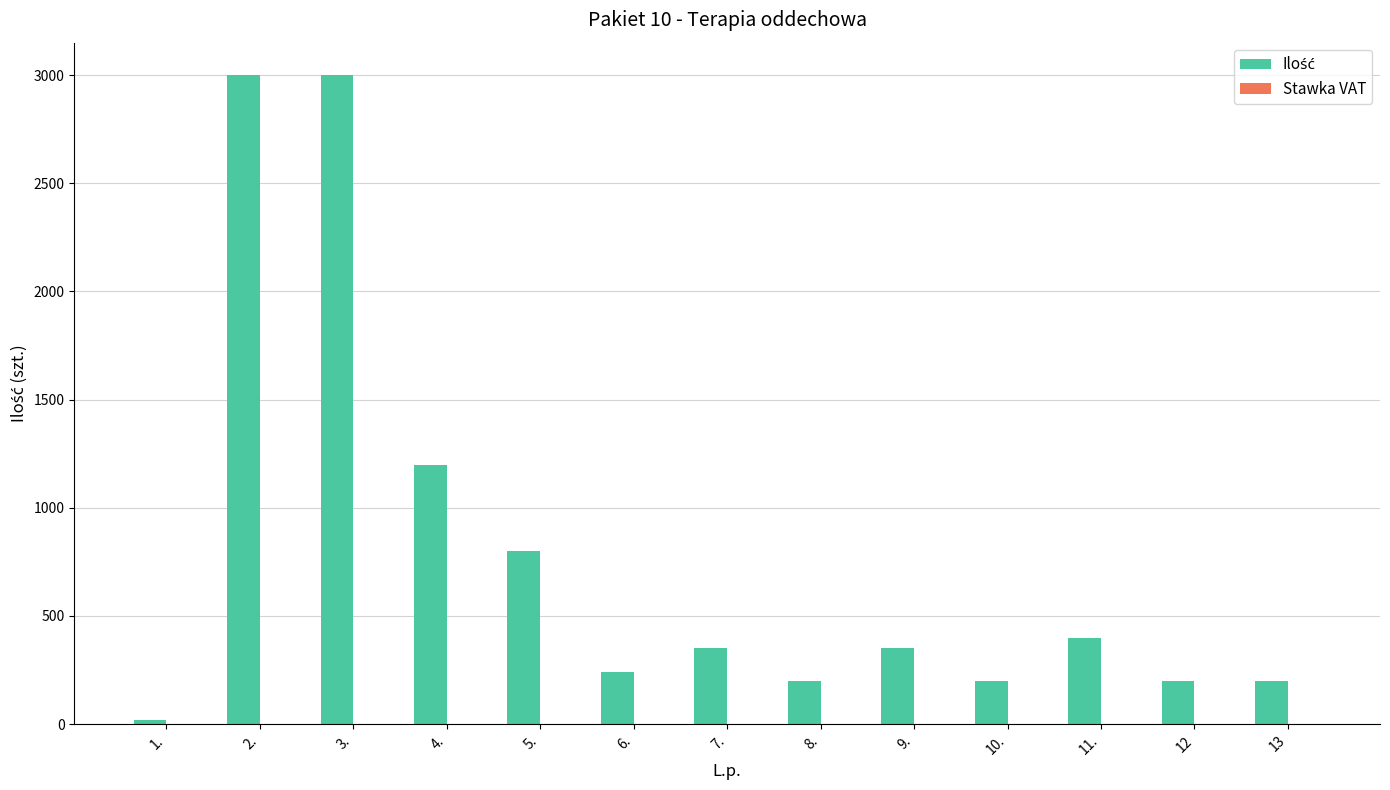

What is the total value across all series at 5.?

800.1